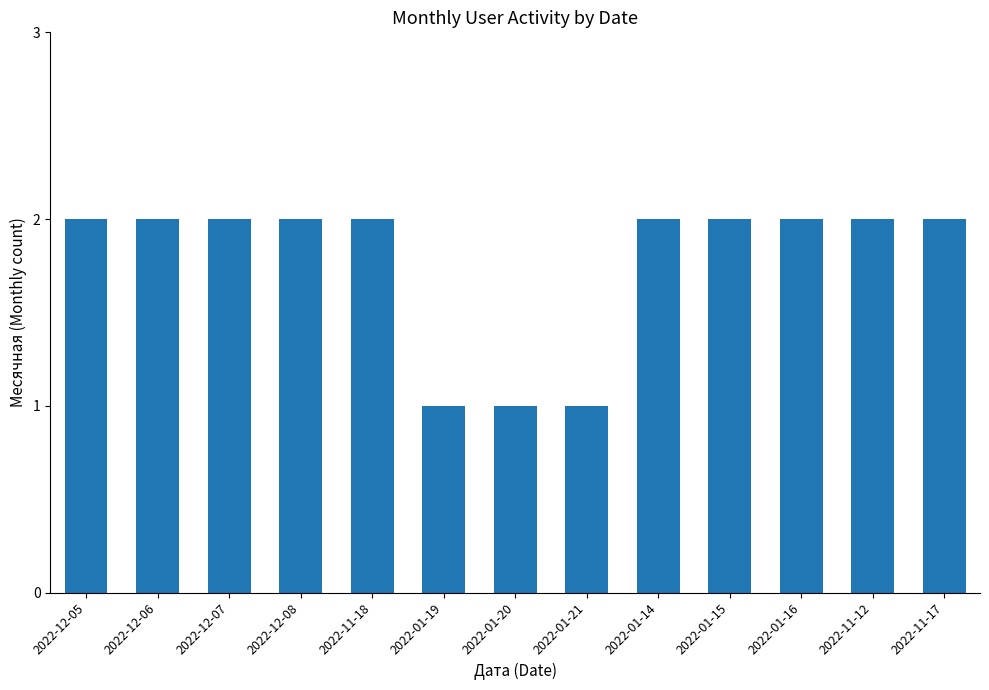

Are the bars grouped side by side (vs. stacked)?

No